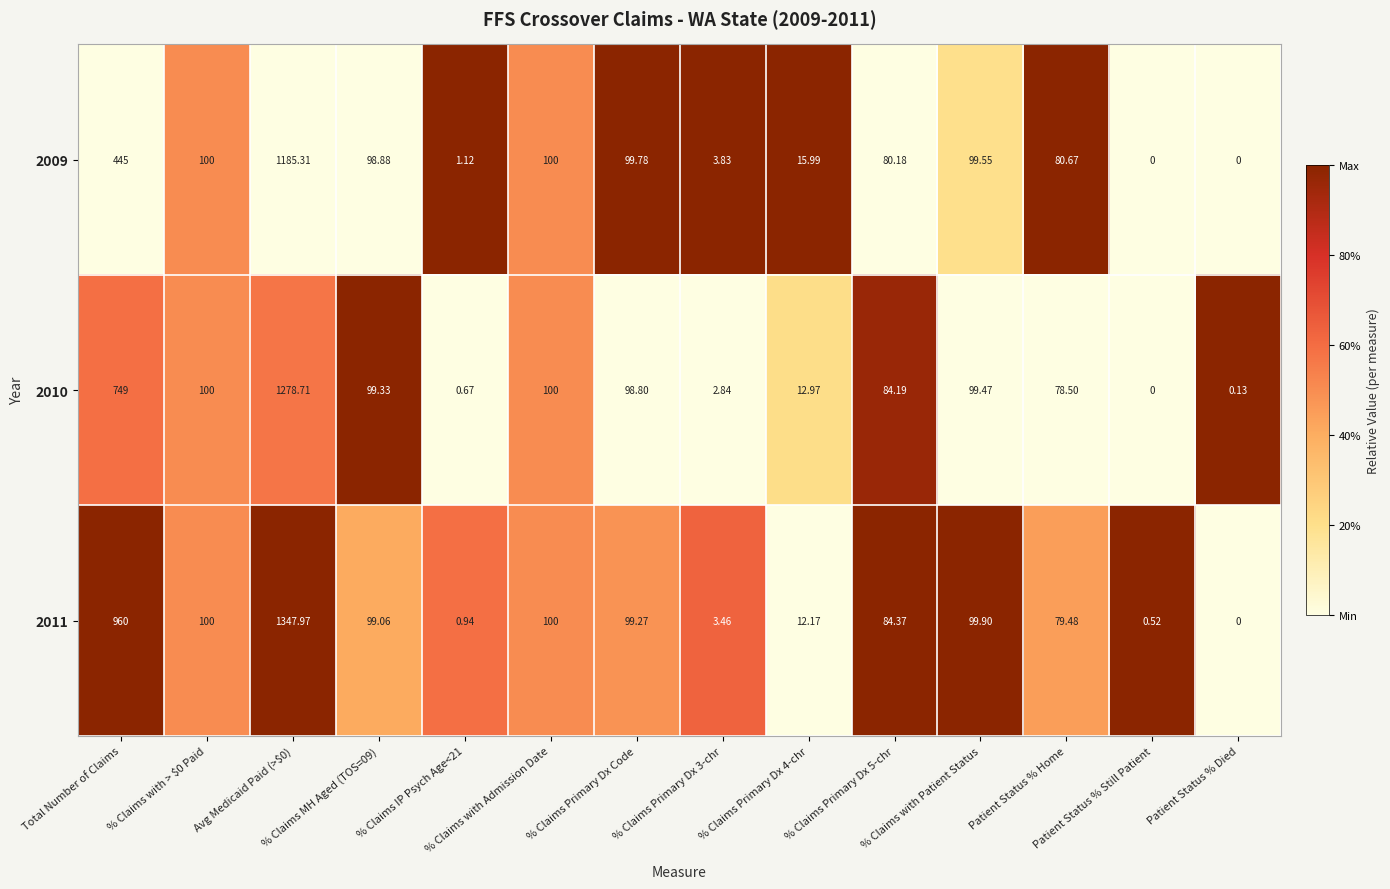

How many categories are shown in the chart?

14